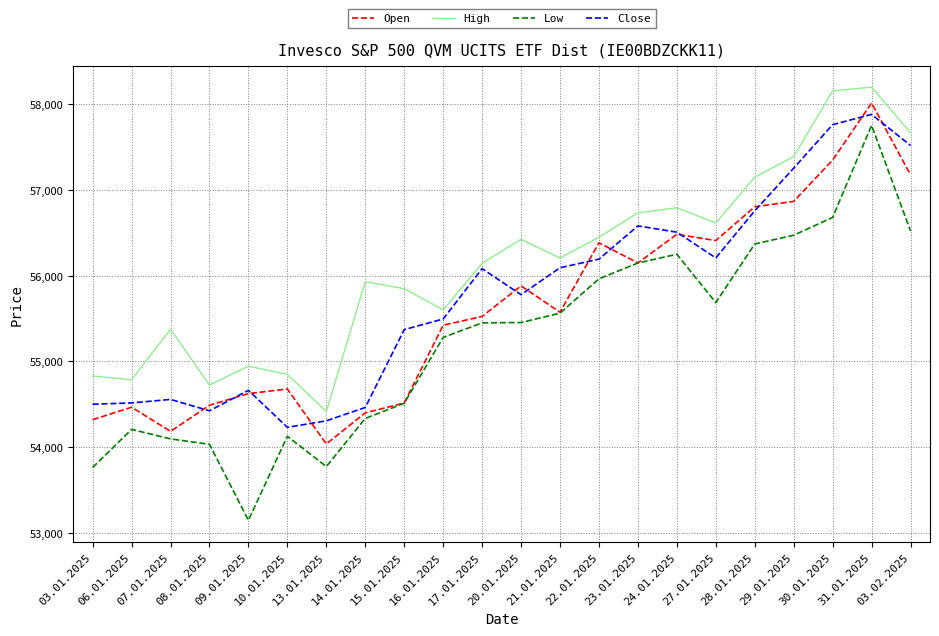

True or false: High and Low cross at least once.

False